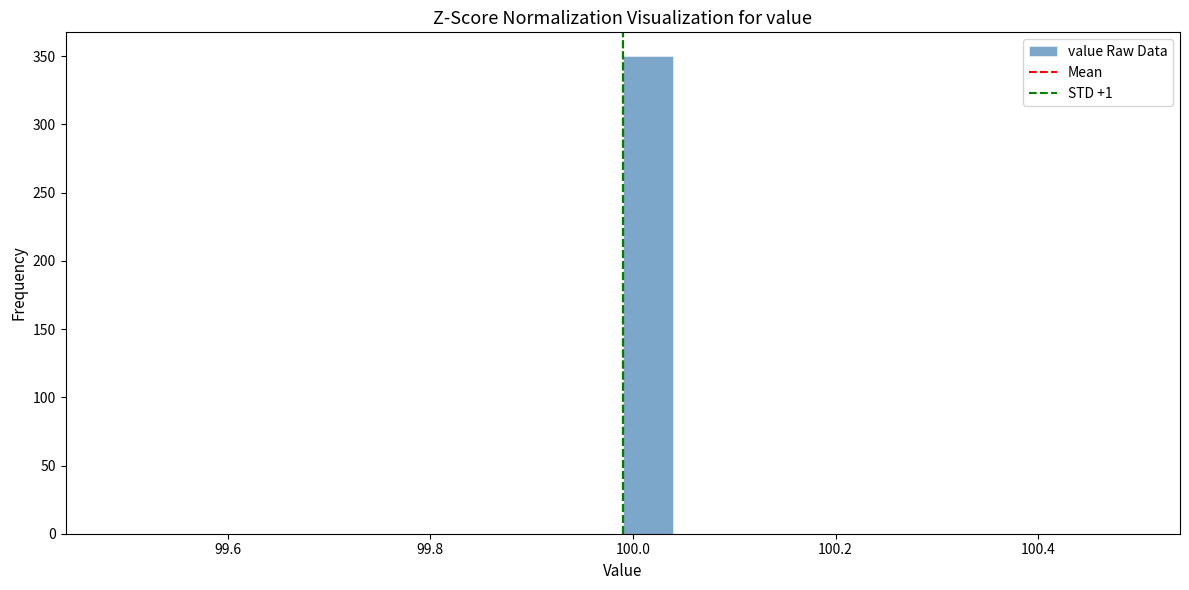

Around what value on the x-axis is the tallest bar? Give the approximate position of its centre, as read against the axis.

100.02